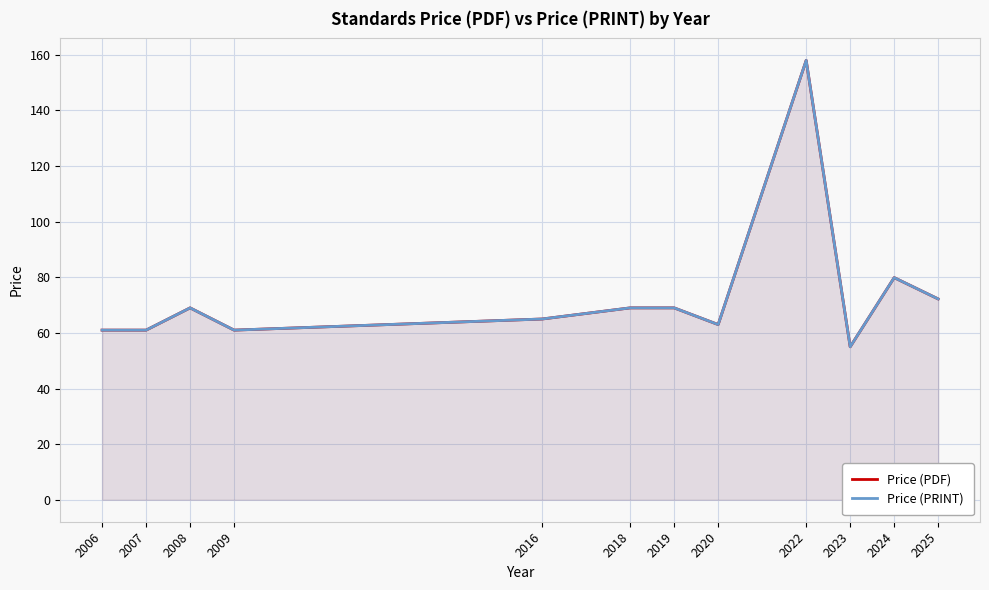

What is the maximum value shown in the chart?

158.0